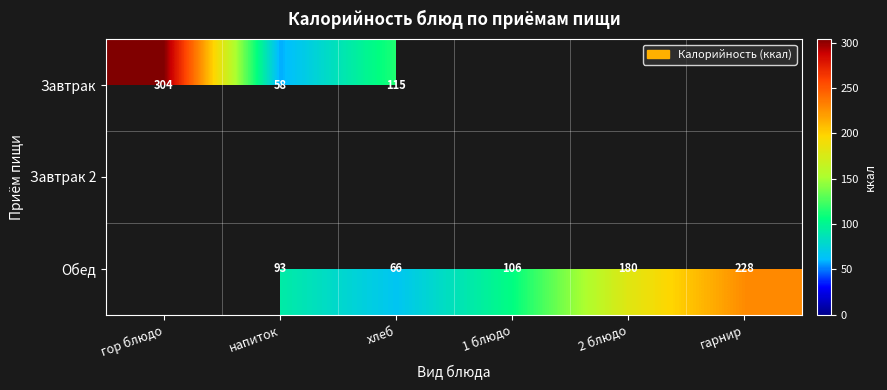

Is it true that Обед equals 112.7 at хлеб?

False